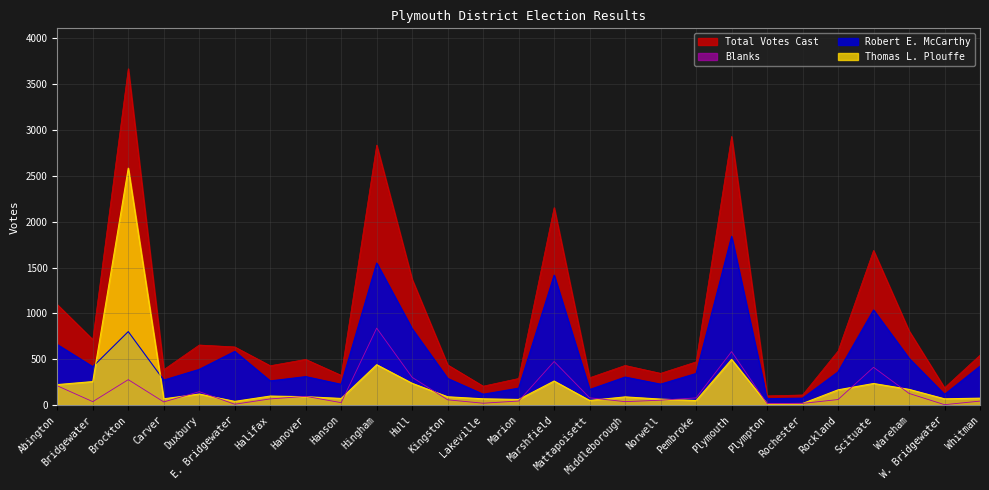

True or false: Robert E. McCarthy and Blanks cross at least once.

False